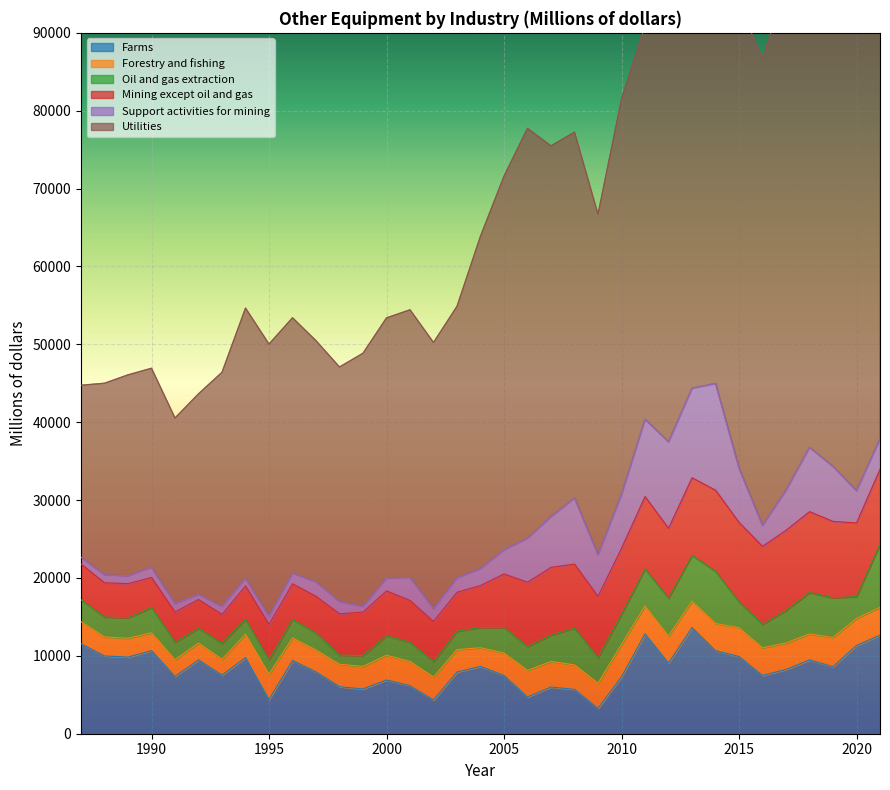

Count the number of categories in the chart.

35